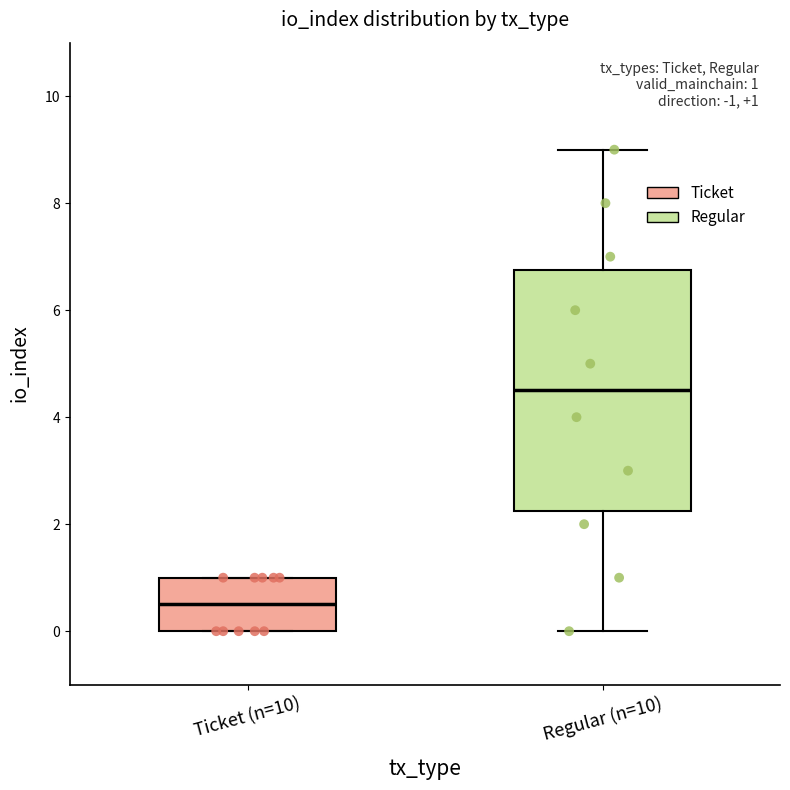

Which box is the tallest, from its lower edge to its upper edge?

Regular (n=10)